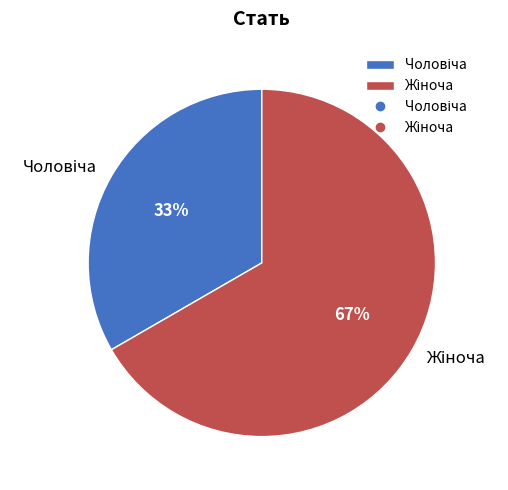

To the nearest percent, what is the average slice percentage?

50%